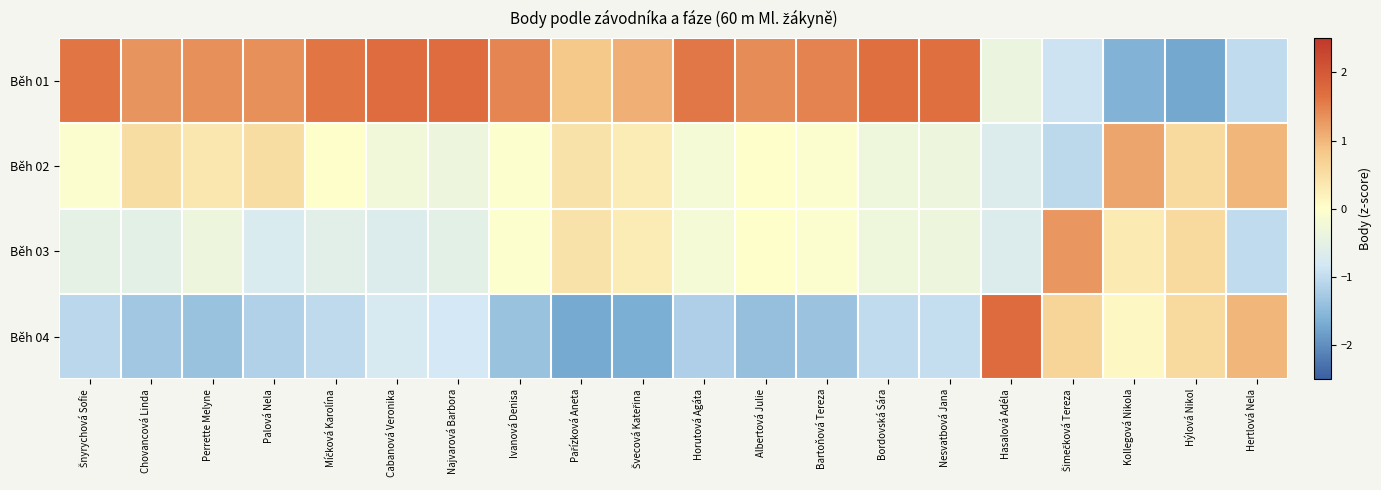

What is the spread (max minus min) of values at Nesvatbová Jana?

2.7